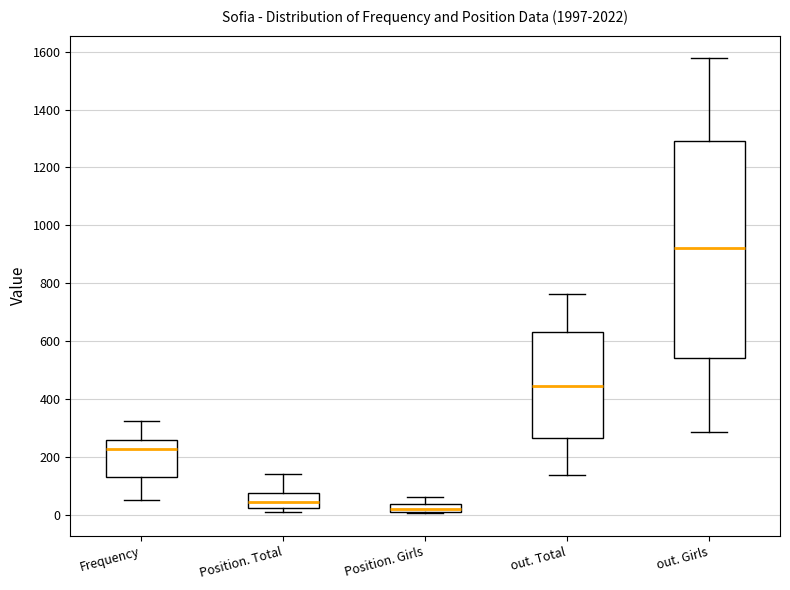

Where does the upper whisker of the box for out. Girls end on the y-axis? The values are not printed on the chart, so give them approximately, as read against the axis.

1580